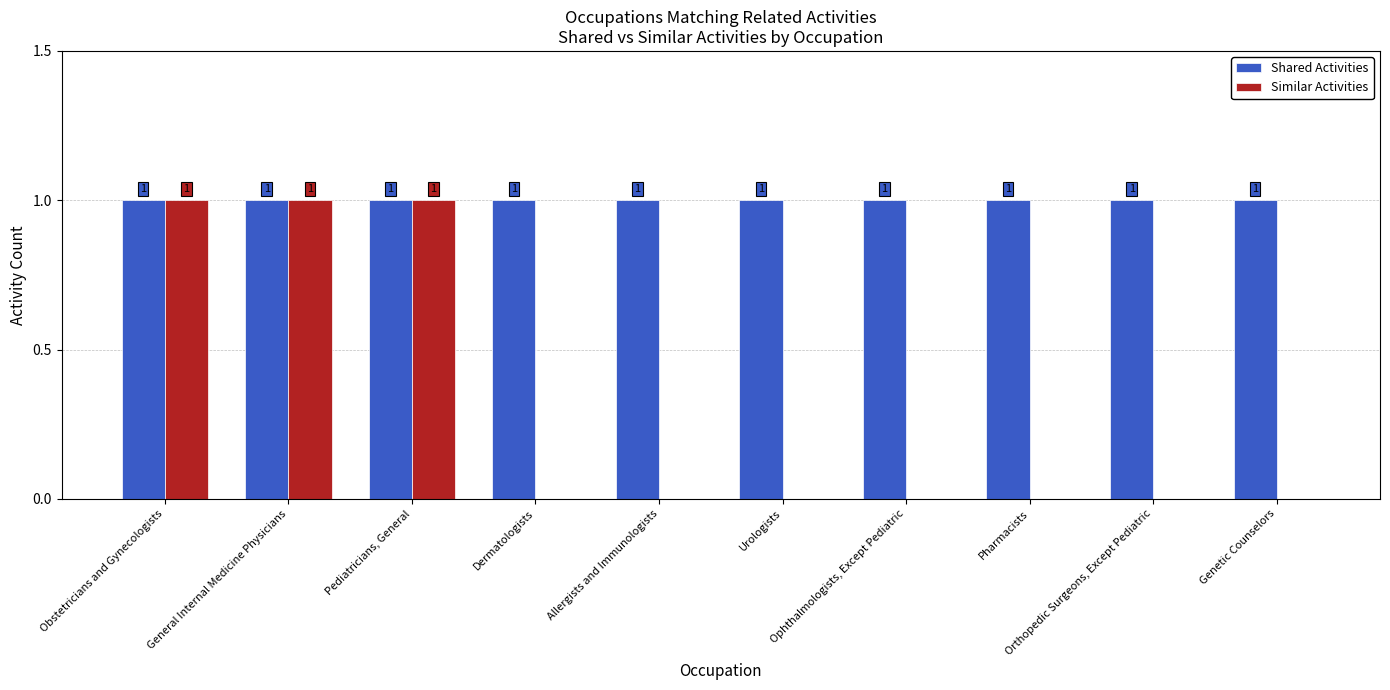

What is the average value of the Shared Activities series?

1